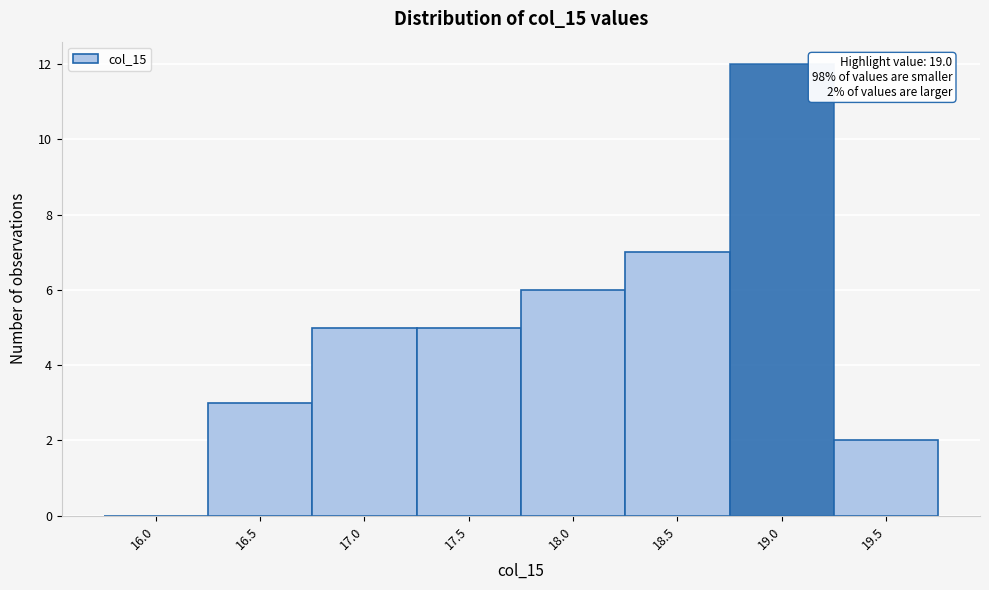

Reading right to left, transcribe all the data shown in this chart.

19.5=2	19.0=12	18.5=7	18.0=6	17.5=5	17.0=5	16.5=3	16.0=0